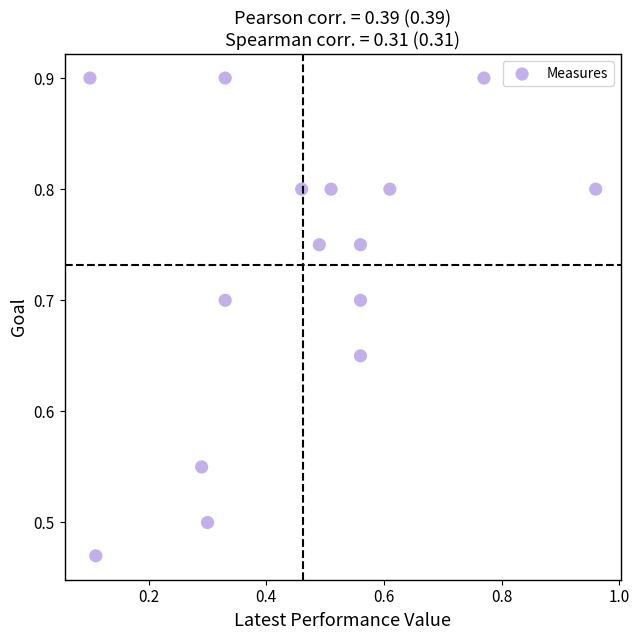

What is the range of Y values (max minus min)?

0.4